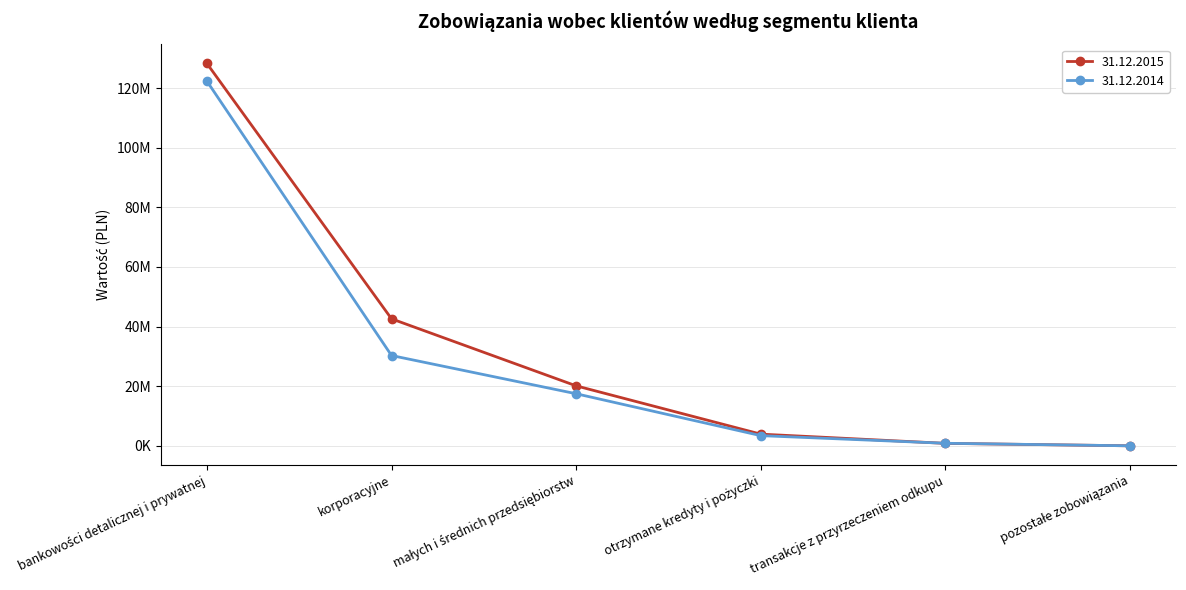

What are all the series names shown in the legend?

31.12.2015, 31.12.2014